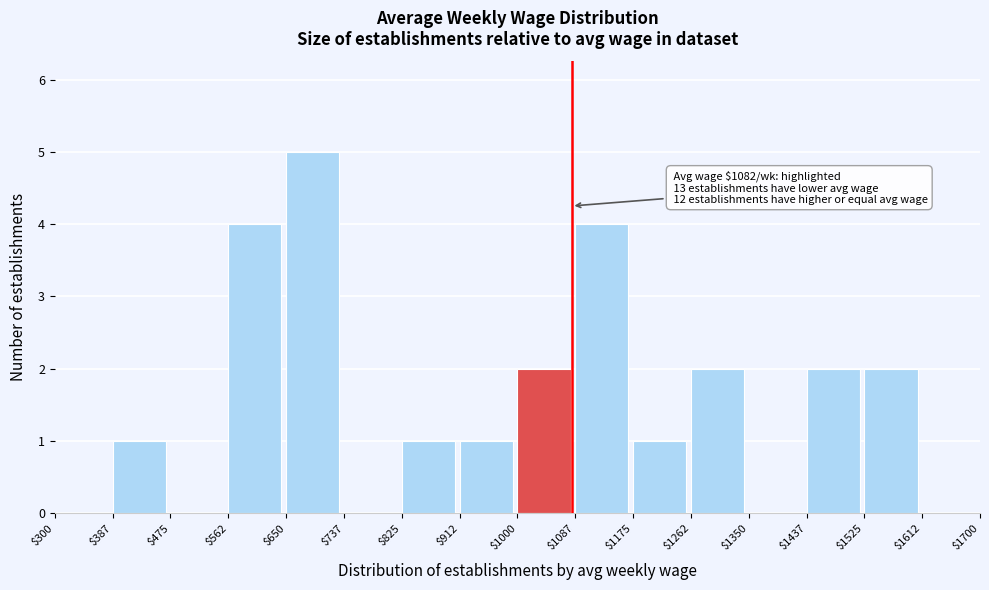

Which range on the x-axis has the tallest bar?

$650 to $737